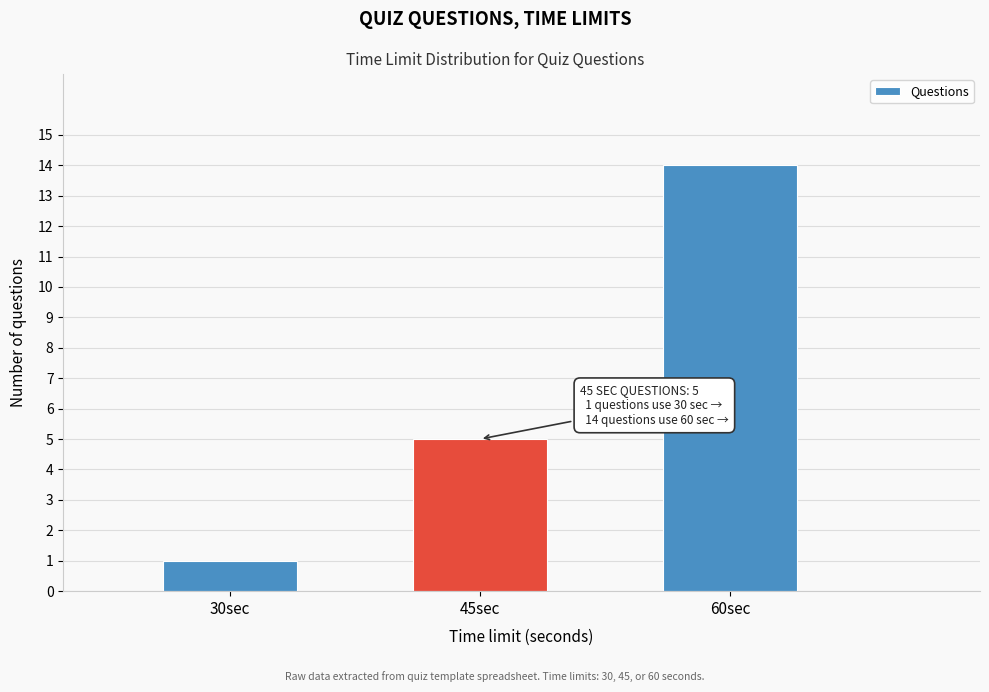

Reading left to right, what are all the values shown in this chart?

30sec=1	45sec=5	60sec=14